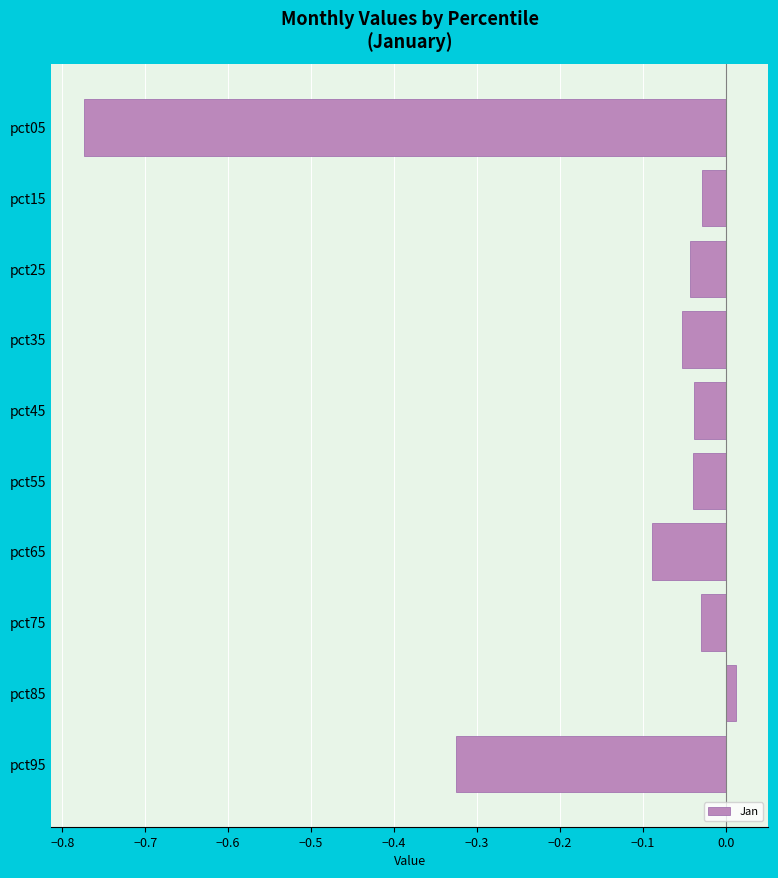

How many bars are there in total?

10